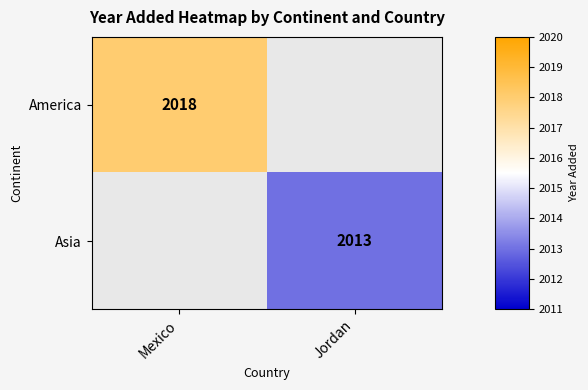

The America series shows 2018 at Mexico. True or false?

True